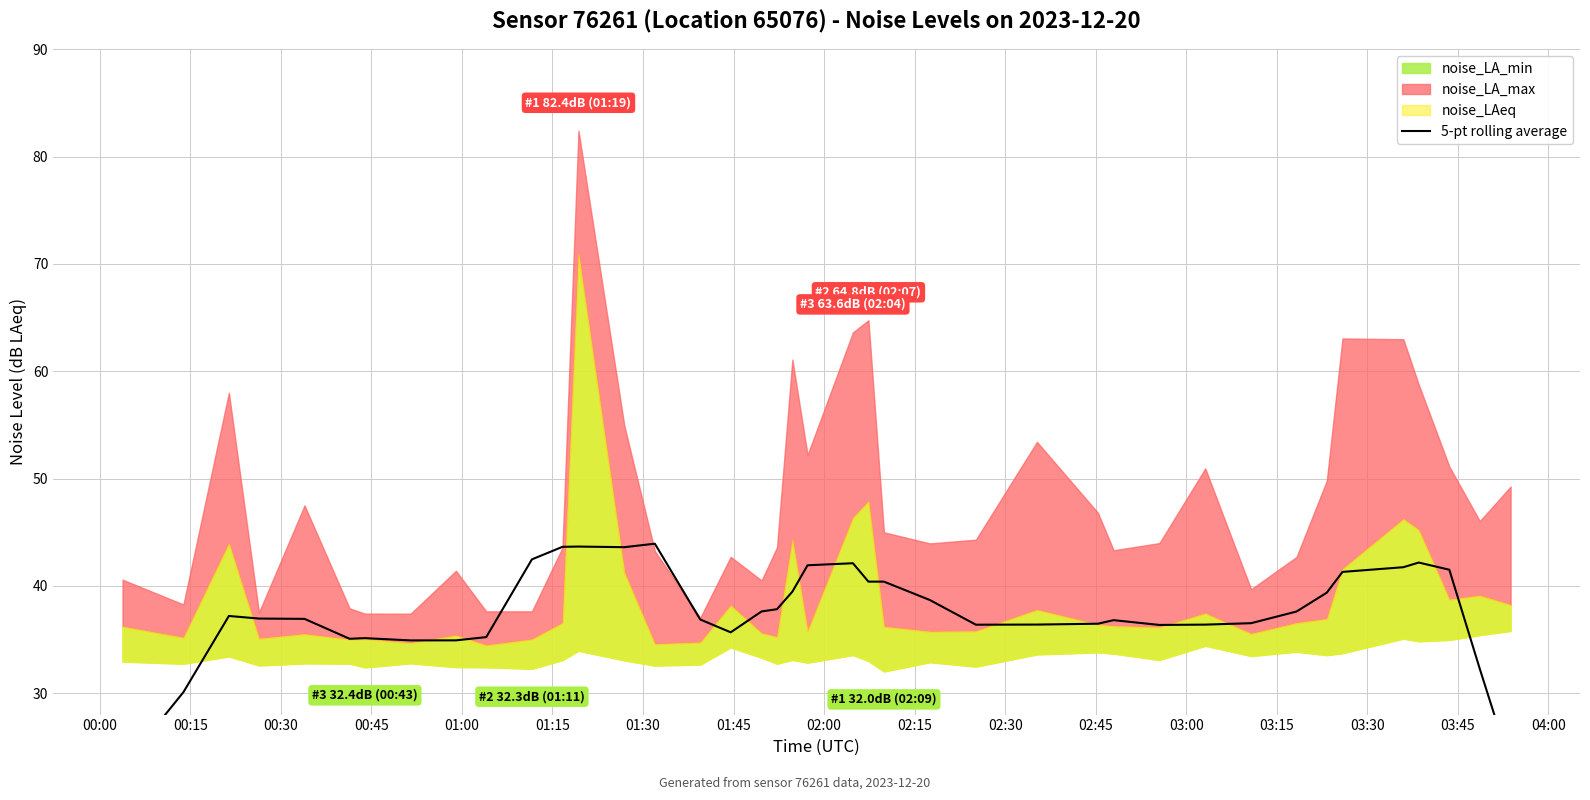

The value at 01:15 is 9.6. True or false?

False